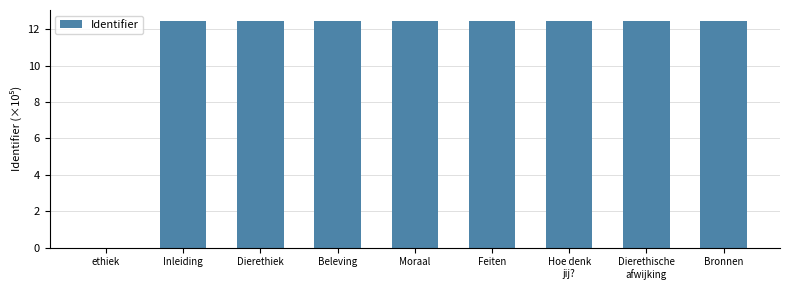

The value at Dierethiek is 5.8. True or false?

False